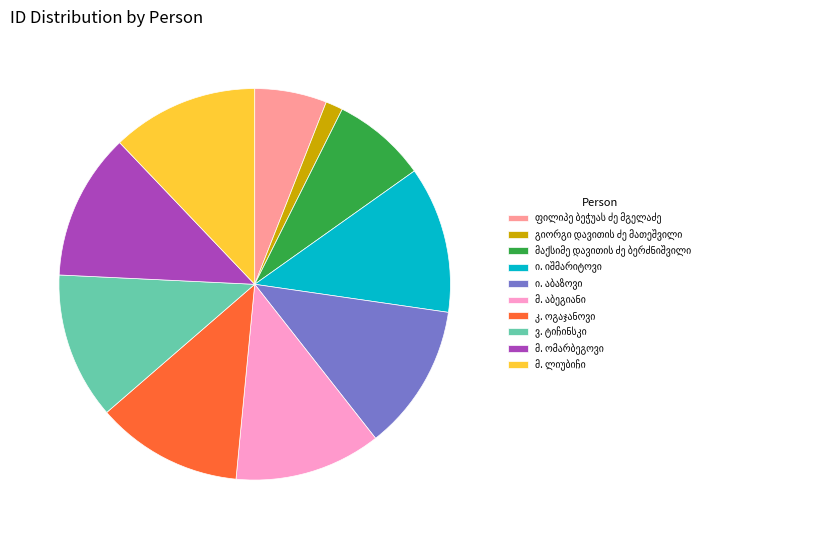

Is there a majority slice in this chart?

No